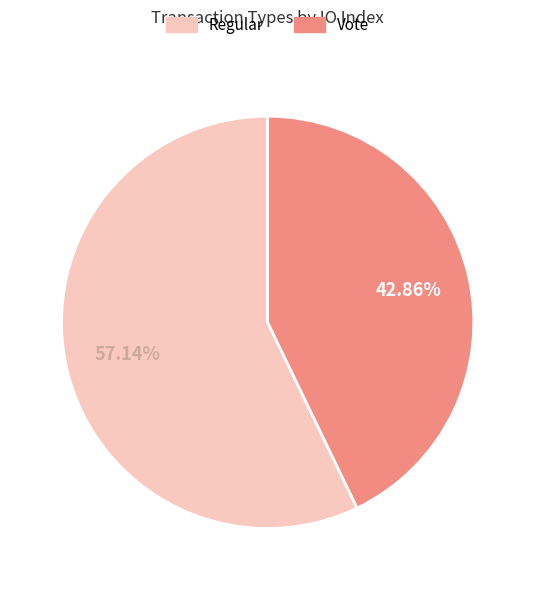

To the nearest percent, what is the difference between the largest and smallest slice percentages?

14%